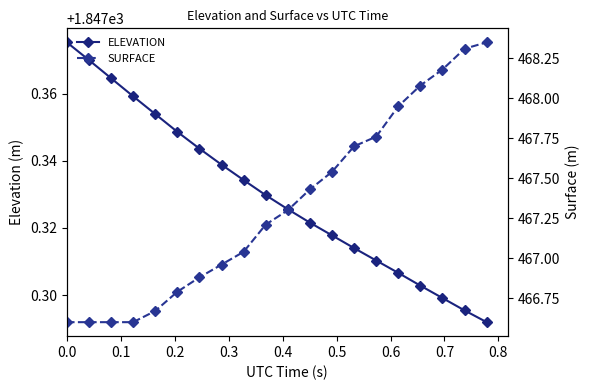

Which series has the largest range (max minus min)?

SURFACE